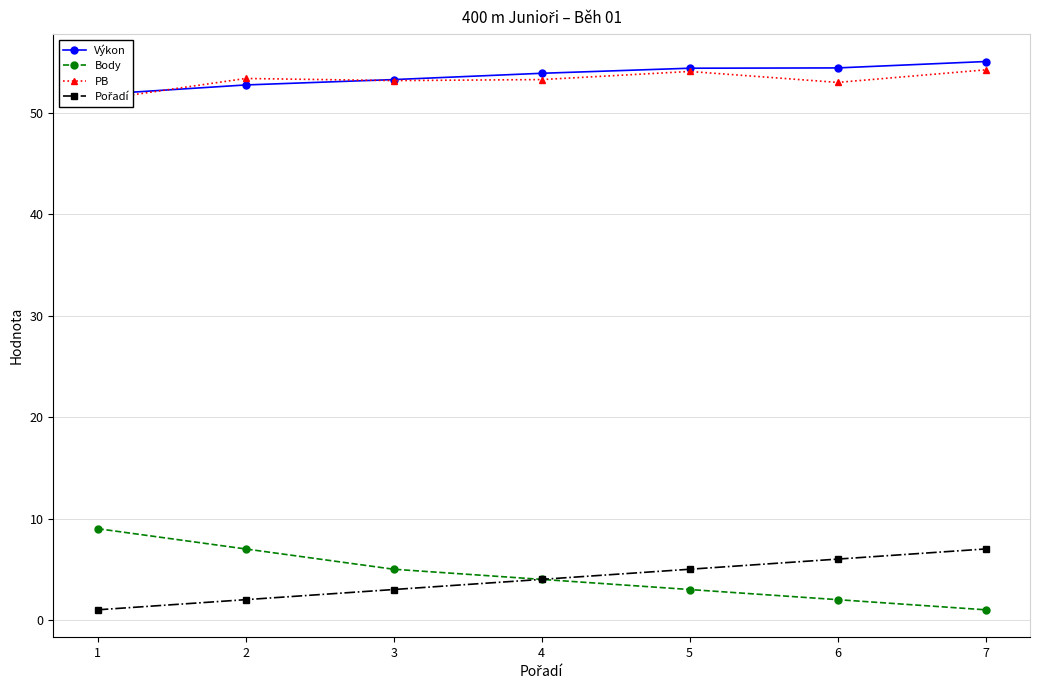

Which has a higher value, 6 or 7?

7